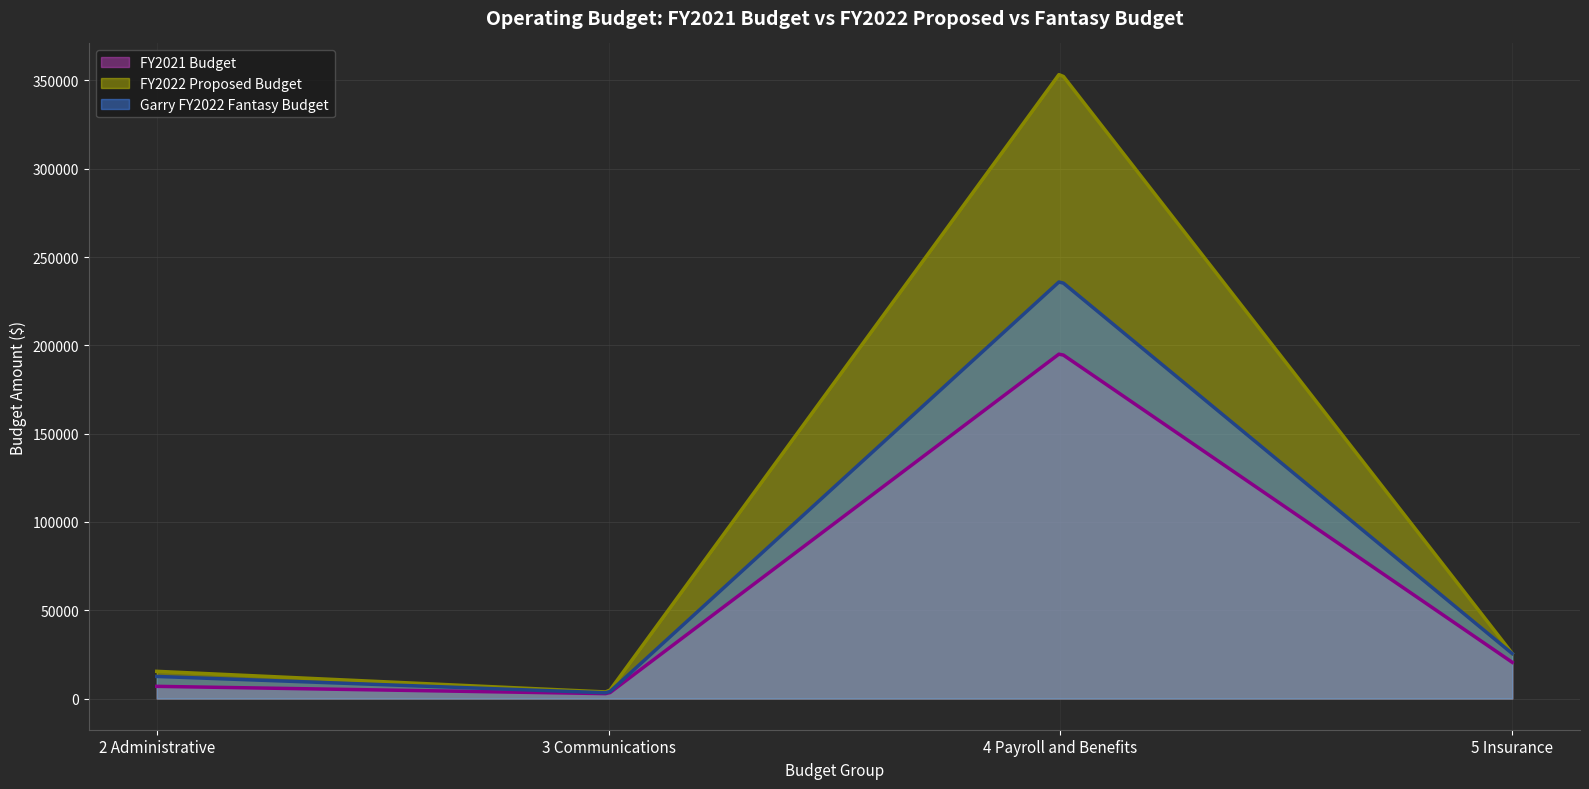

The value of FY2022 Proposed Budget at 5 Insurance is 25537.0. True or false?

True